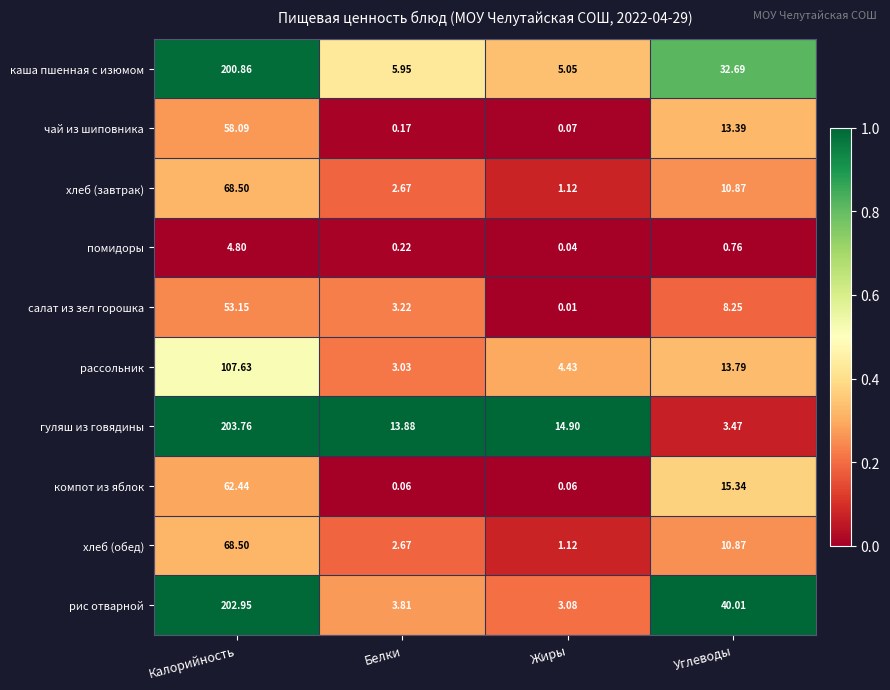

At which label does хлеб (обед) first exceed 10?

Калорийность